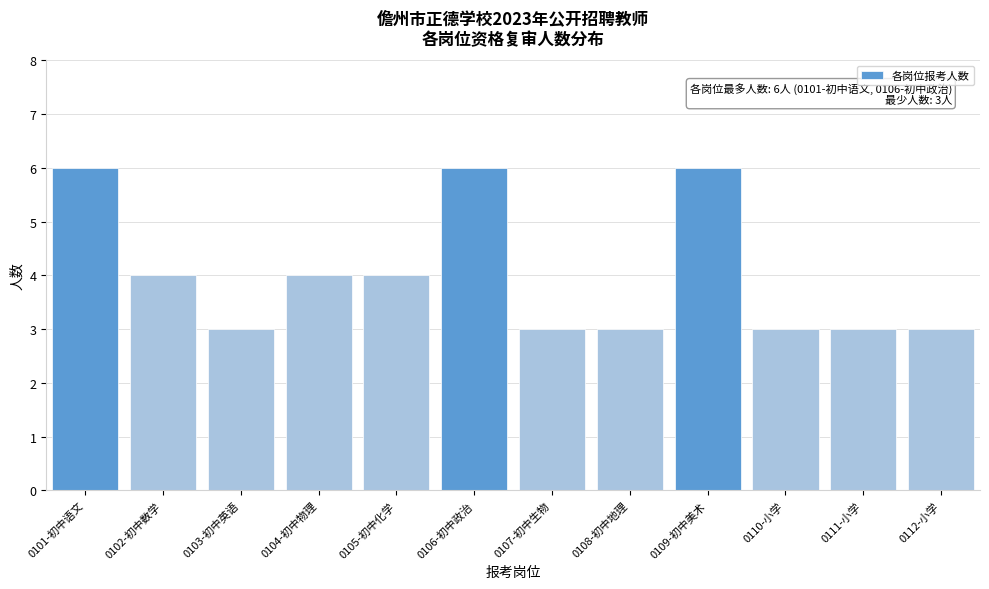

Reading right to left, what are all the values shown in this chart?

0112-小学=3	0111-小学=3	0110-小学=3	0109-初中美术=6	0108-初中地理=3	0107-初中生物=3	0106-初中政治=6	0105-初中化学=4	0104-初中物理=4	0103-初中英语=3	0102-初中数学=4	0101-初中语文=6